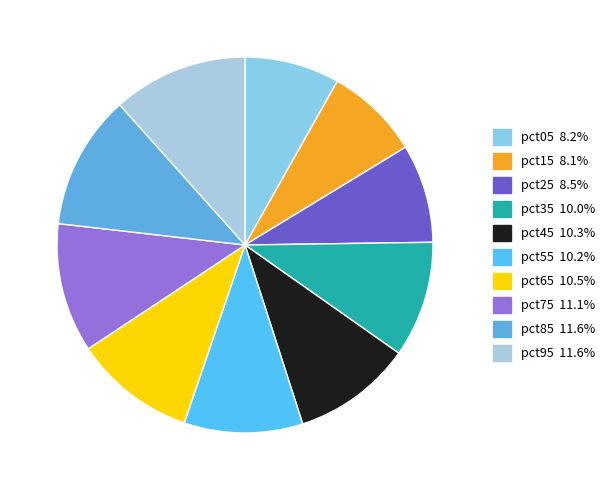

Is there a majority slice in this chart?

No